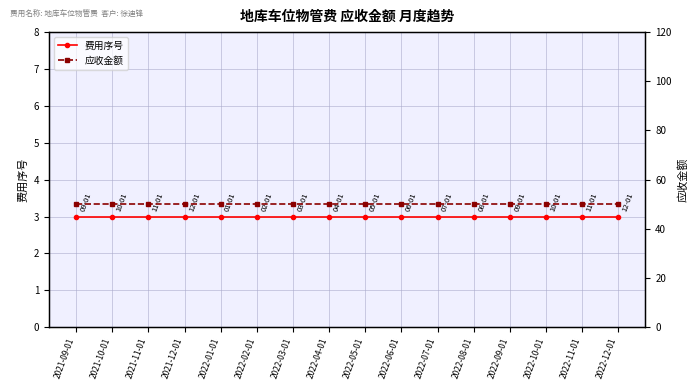

What are all the series names shown in the legend?

费用序号, 应收金额